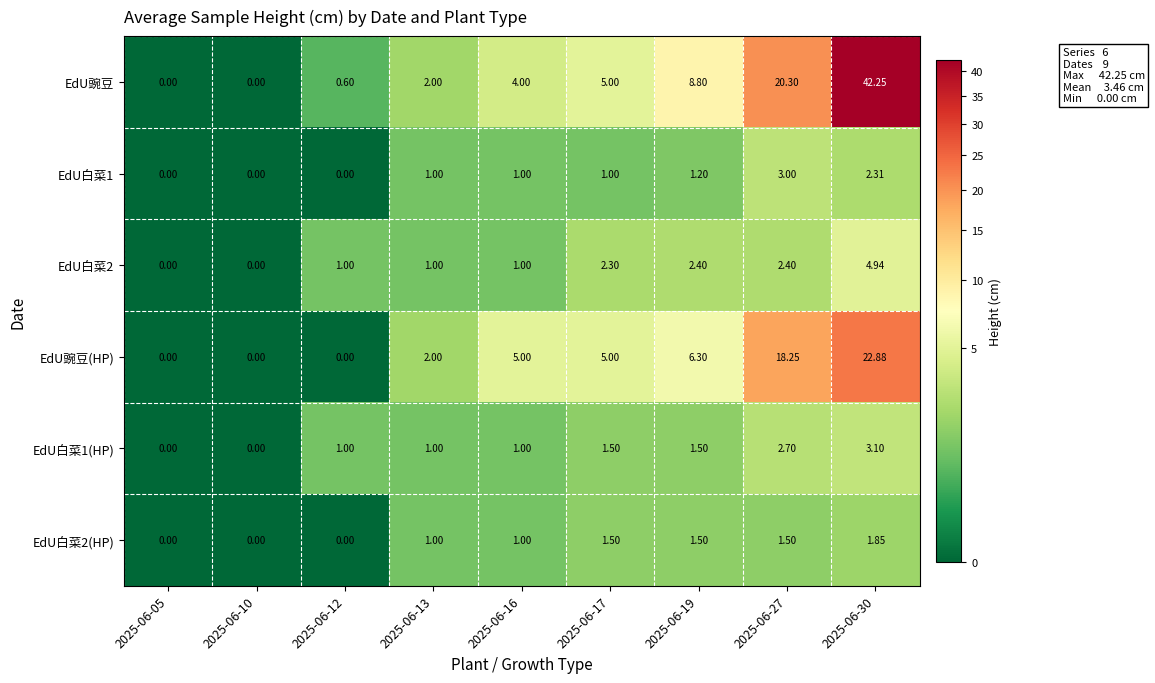

What is the total value across all series at 2025-06-16?

13.0